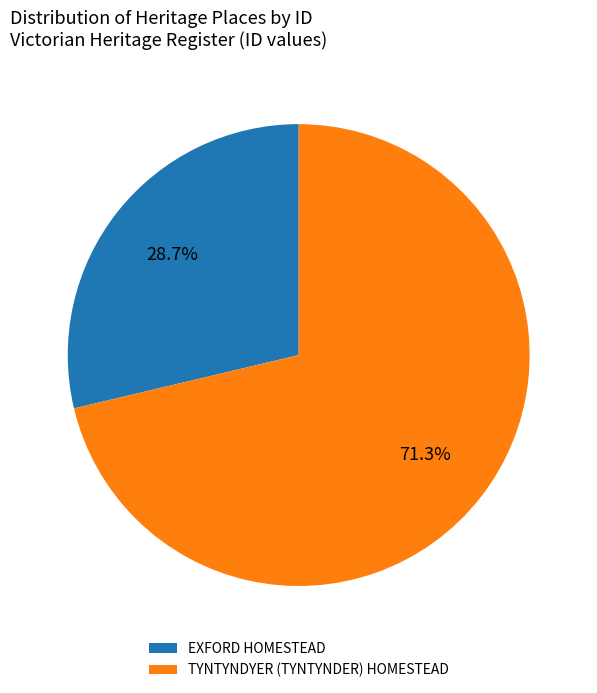

What percentage is the TYNTYNDYER (TYNTYNDER) HOMESTEAD slice, to the nearest percent?

71%